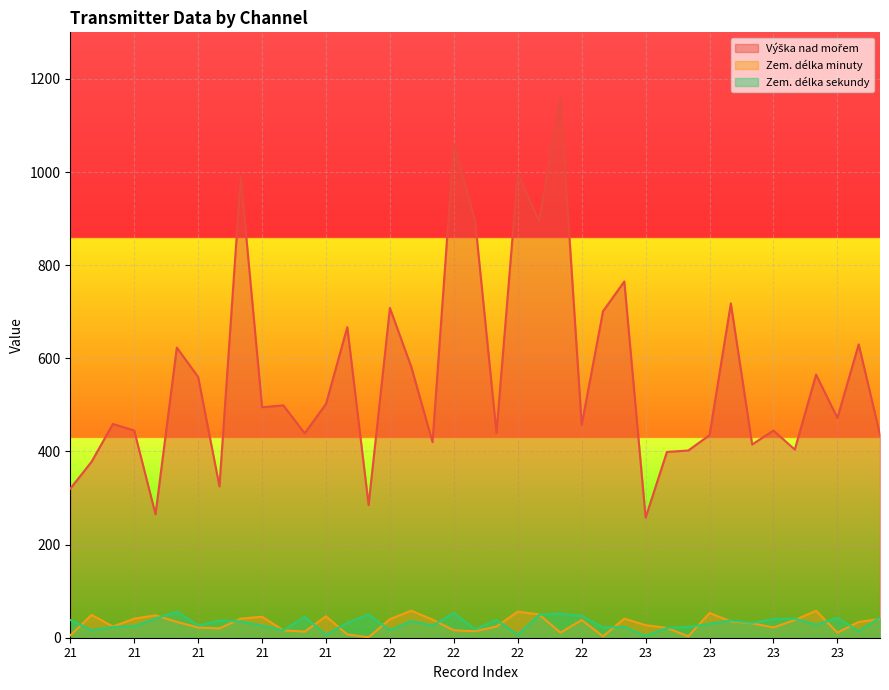

Reading right to left, list all the values displayed in this chart.

Výška nad mořem: 436	630	472	565	404	445	415	718	435	402	399	258	765	701	457	1159	895	997	440	895	1060	420	582	708	285	667	502	439	499	495	989	325	560	623	265	445	459	378	320
Zem. délka minuty: 40	34	11	58	38	22	31	35	53	3	21	27	41	3	38	11	50	56	24	14	16	39	58	40	1	7	46	13	16	45	41	20	22	34	48	41	24	49	5
Zem. délka sekundy: 43	14	43	28	41	40	32	37	30	23	21	4	23	22	47	52	49	6	38	18	53	26	36	16	50	32	6	45	16	26	35	37	26	56	41	25	23	16	38